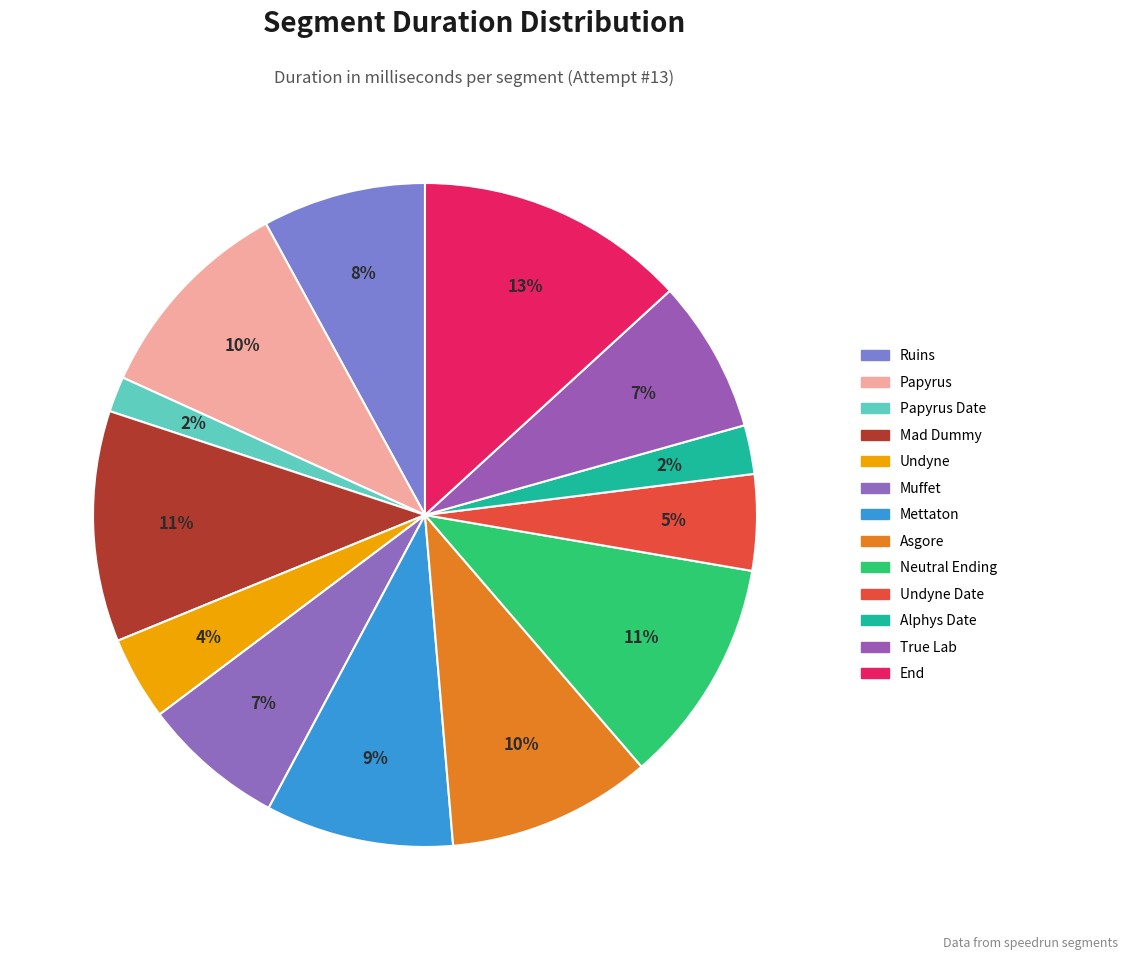

How many segments does this pie chart have?

13